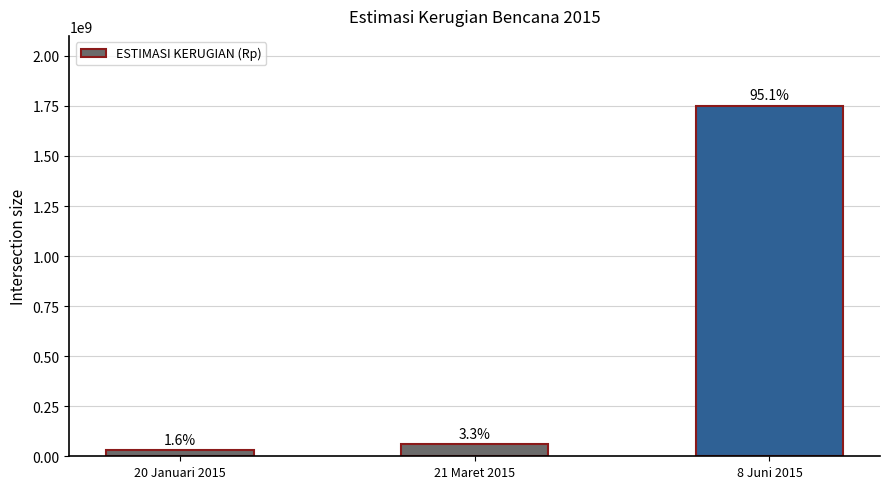

Reading left to right, list all the values displayed in this chart.

30000000	60000000	1750000000